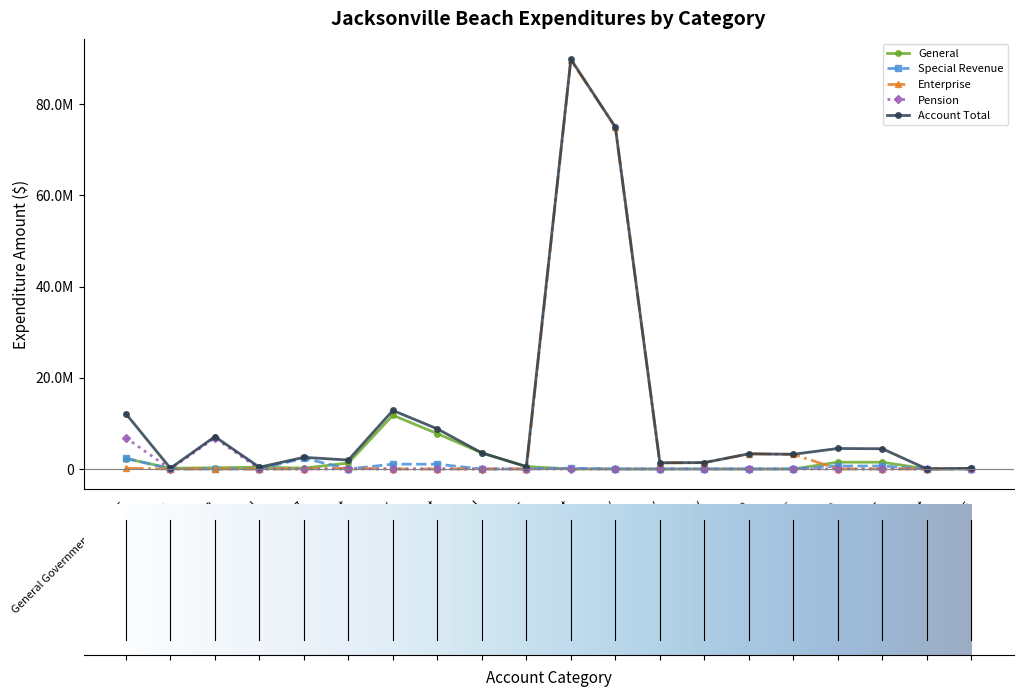

List the labels in order of Pension value, largest first.

General Government Services, Financial and Administrative, Legislative, Legal Counsel, Comprehensive Planning, Other General Government, Public Safety, Law Enforcement, Fire Control, Protective Inspections, Physical Environment, Electric Utility, Gas Utility, Water Utility, Garbage/Solid Waste, Sewer/Wastewater, Transportation, Road/Street Facilities, Economic Environment, Human Services